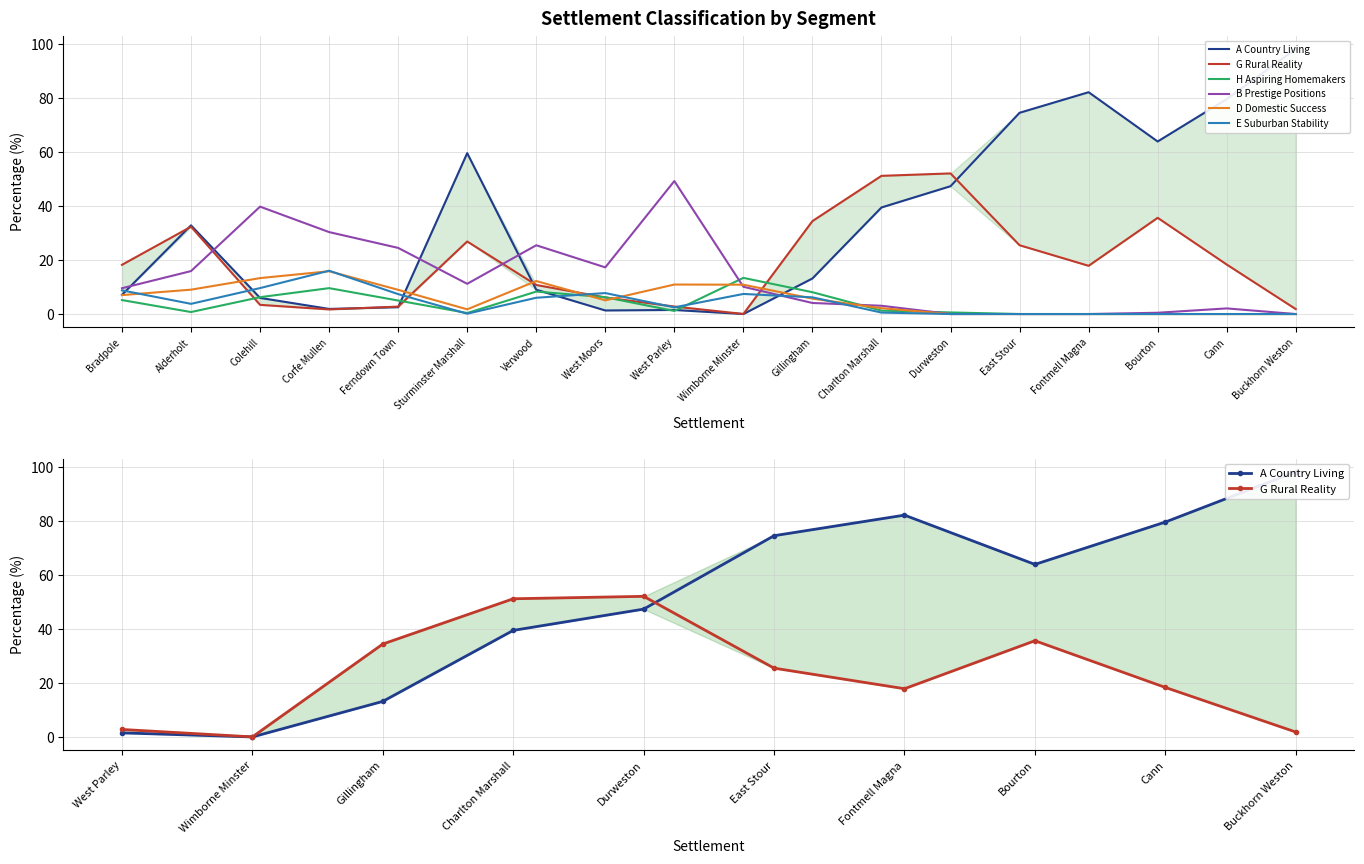

Between Fontmell Magna and Bourton, which series saw the biggest shift?

A Country Living